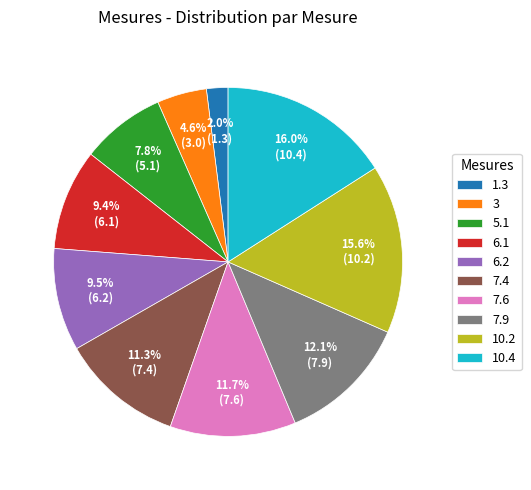

Is the sum of 6.2 and 3 greater than half?

No